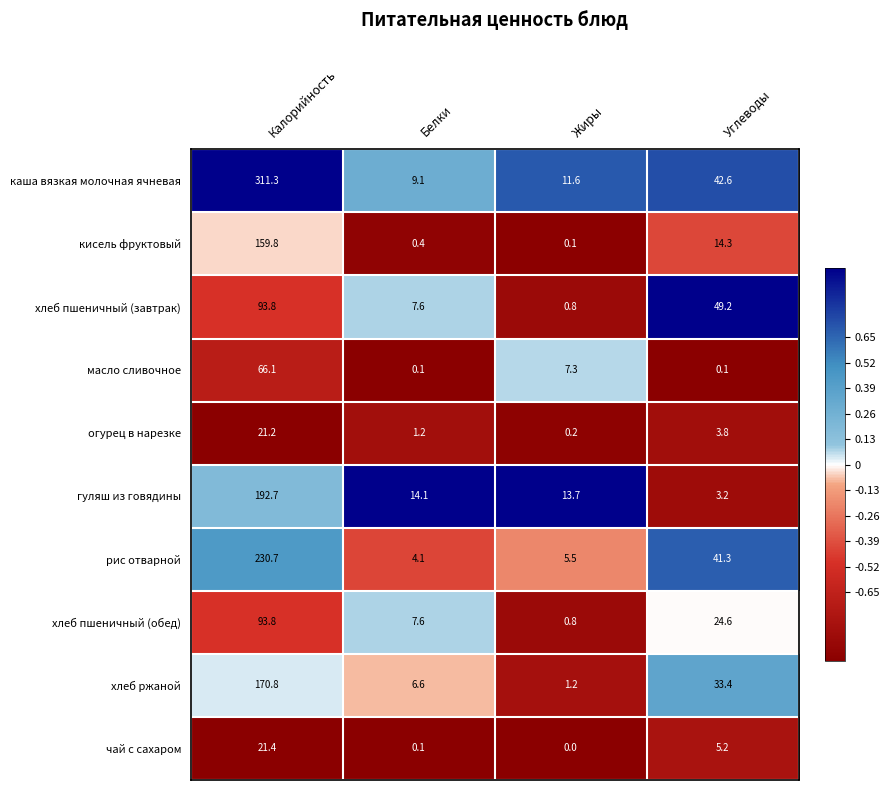

What is the difference between the maximum and minimum values in the кисель фруктовый series?

159.7